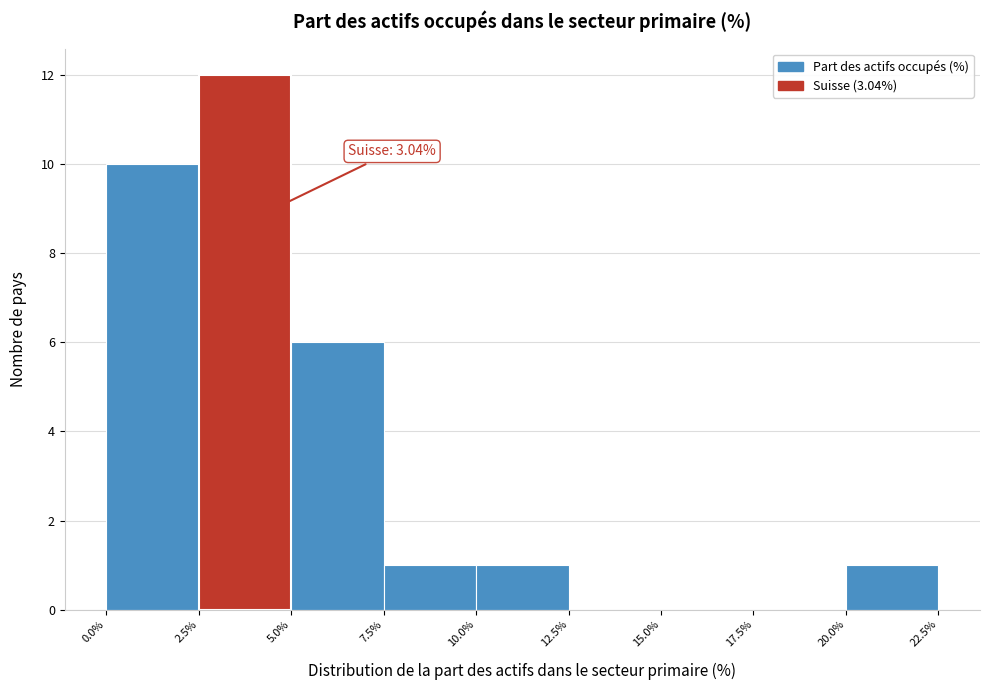

Over which range of the x-axis is the bar tallest?

2.5% to 5.0%